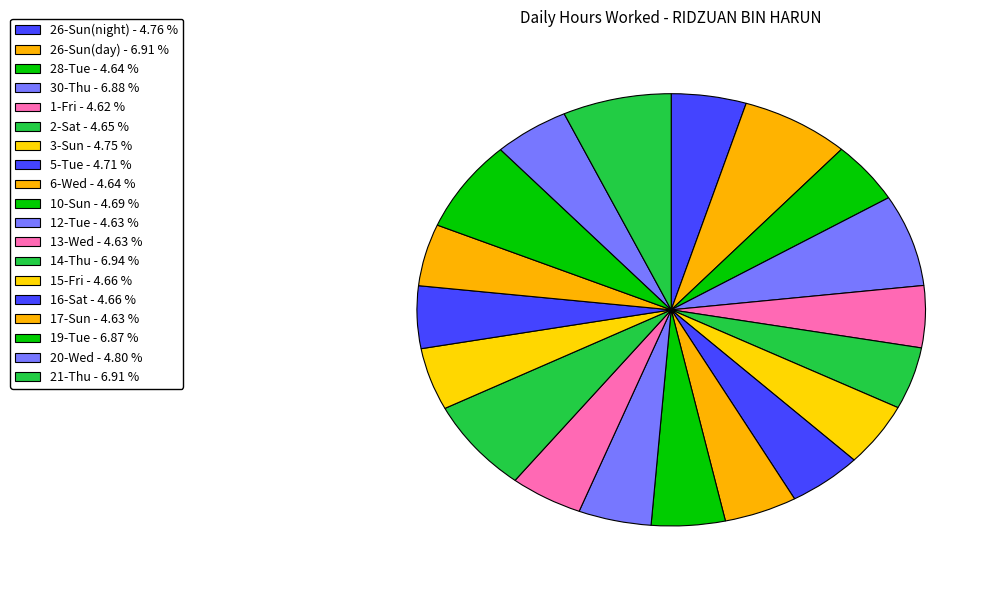

How many slices are in this pie chart?

19